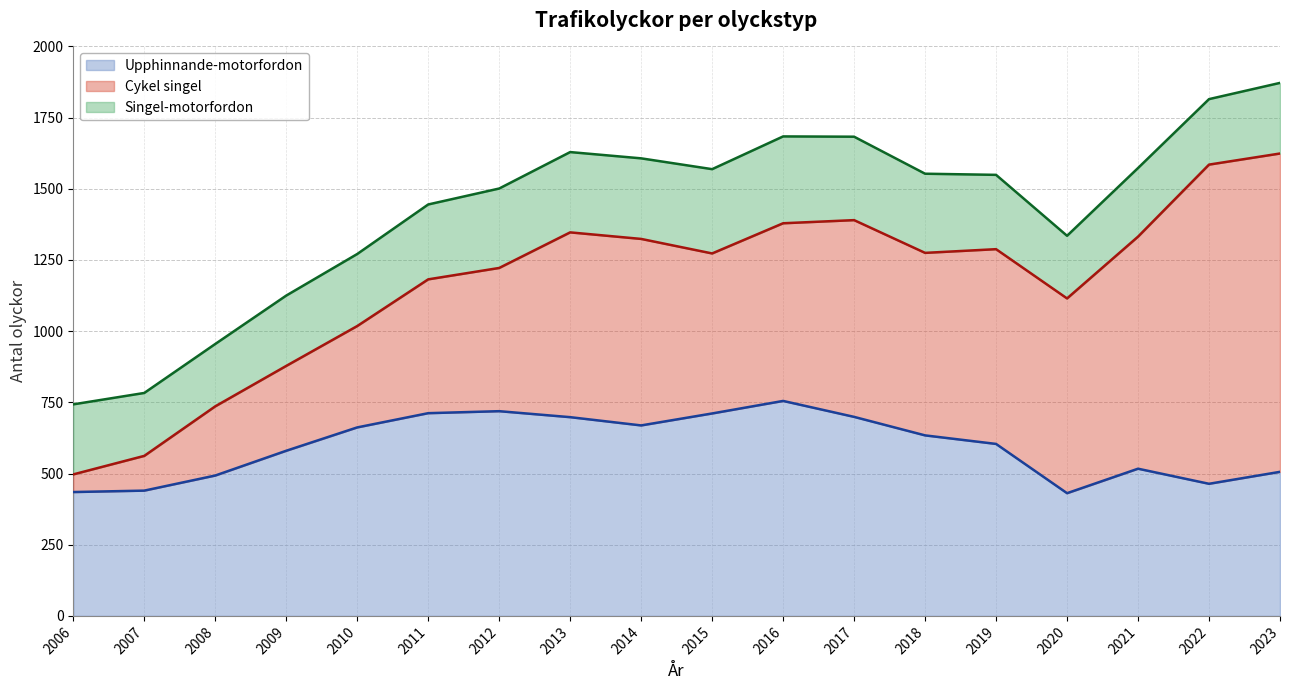

After their last crossing, which series has the higher values: Cykel singel or Singel-motorfordon?

Cykel singel